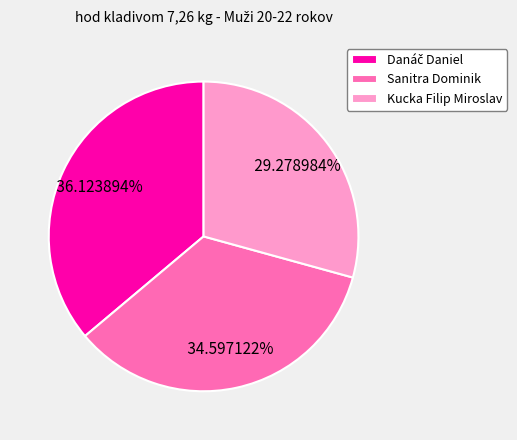

Does Kucka Filip Miroslav account for over 50% of the chart?

No